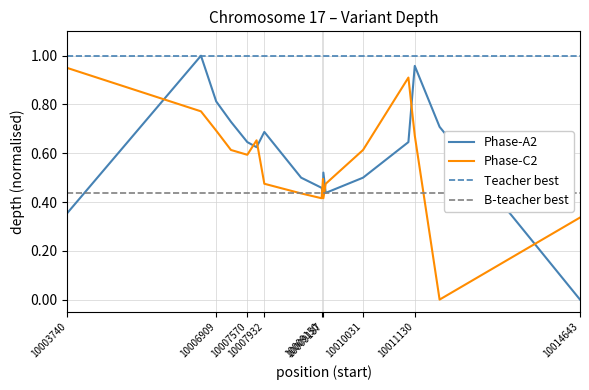

The value at 10014643 is 0.0. True or false?

True